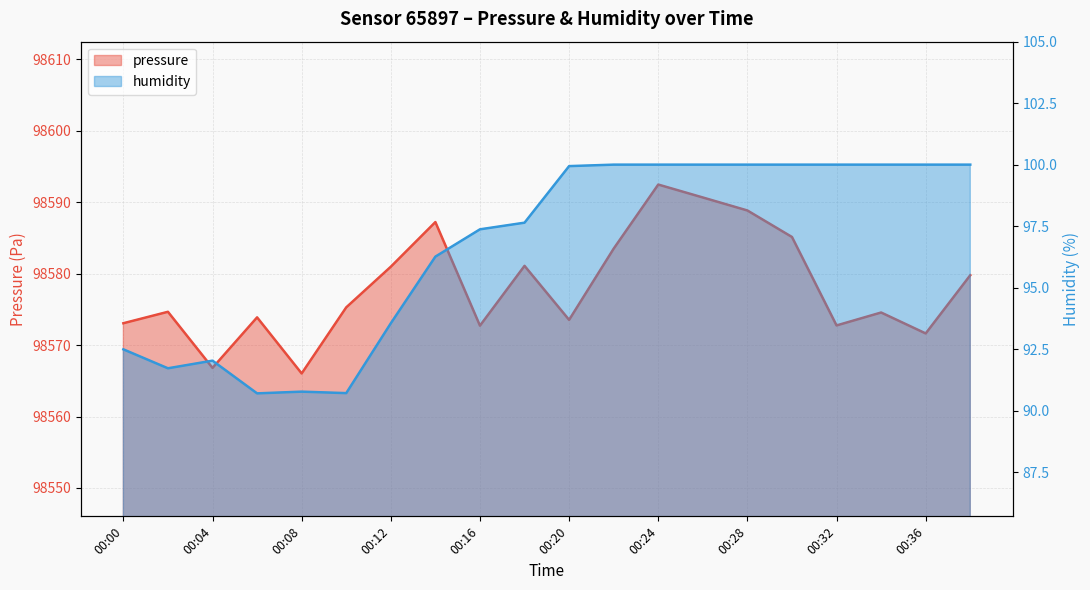

What is the value of the pressure point at the 16th from the left?

98585.1